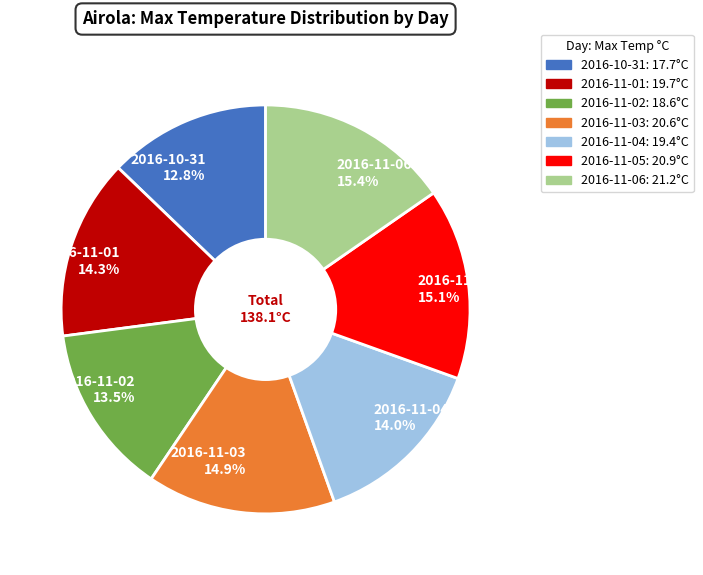

Which has a higher value, 2016-11-06 or 2016-11-01?

2016-11-06